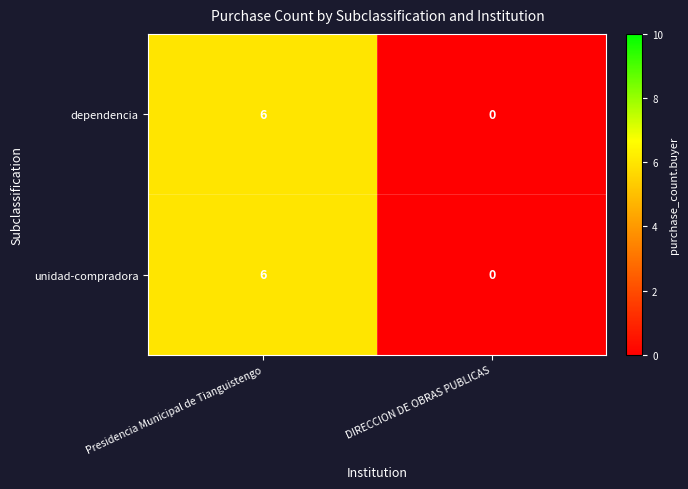

What is the difference between the maximum and minimum values in the dependencia series?

6